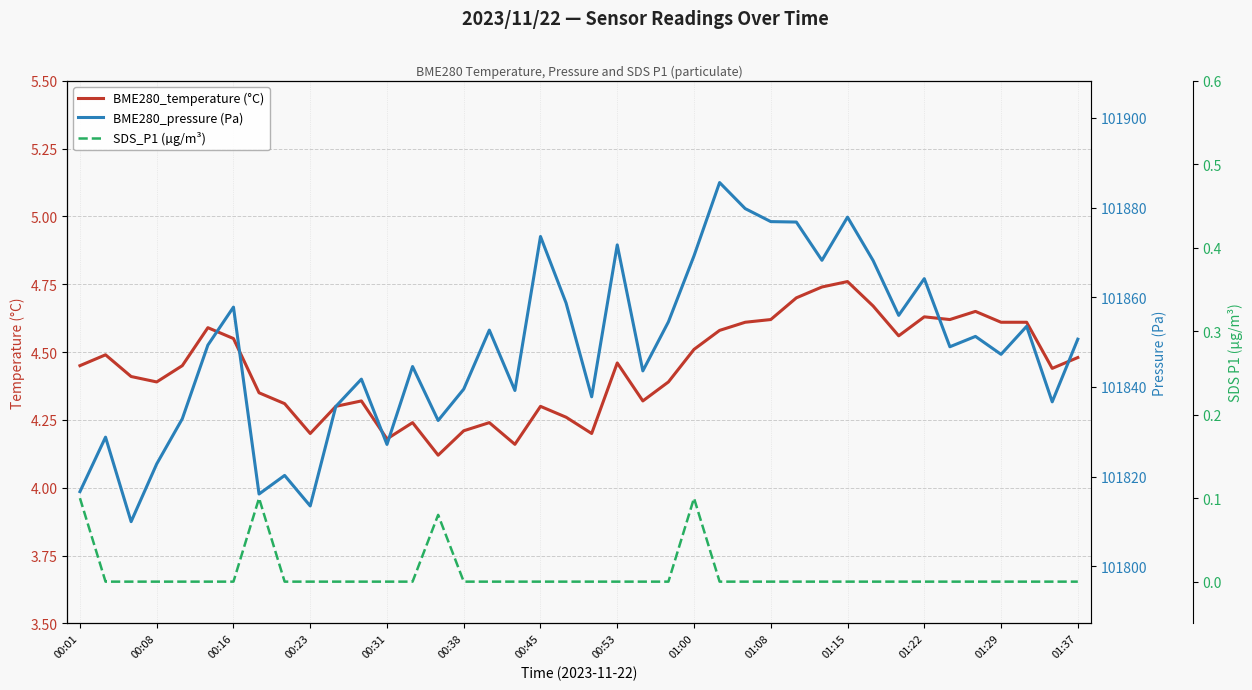

What is the difference between the highest and lowest values at 38?

101836.7